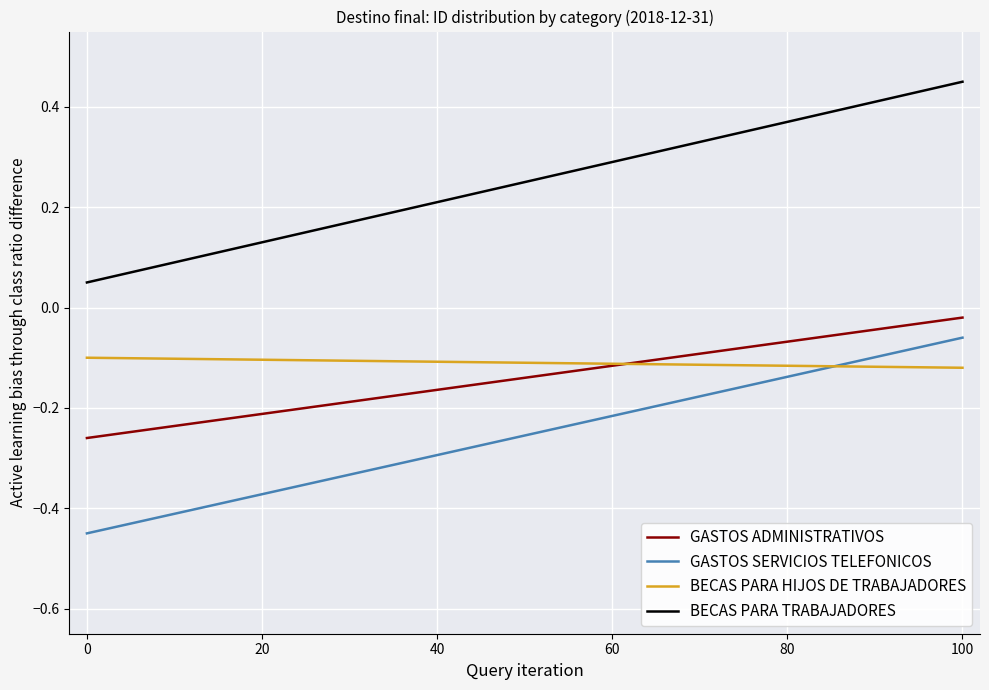

Which series has the widest spread of values?

BECAS PARA TRABAJADORES